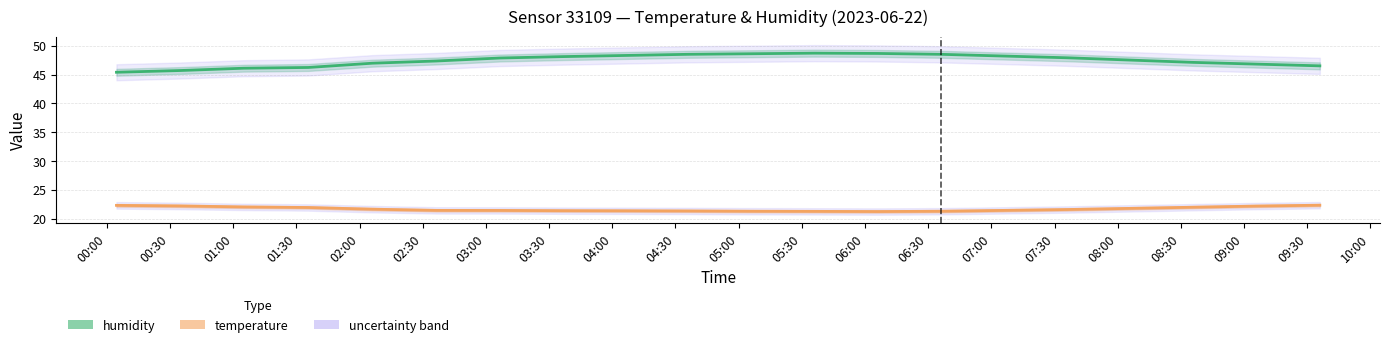

What is the label of the 12th point from the right?

04:00